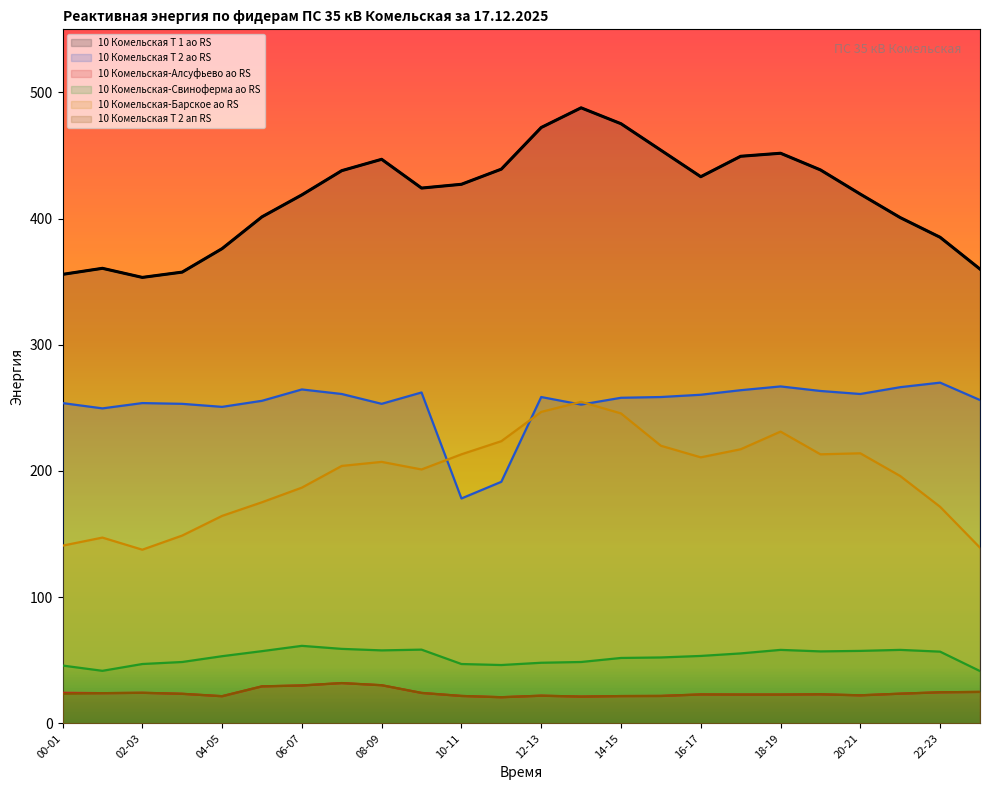

Rank the categories by 10 Комельская-Алсуфьево ао RS value from highest to lowest.

07-08, 08-09, 06-07, 05-06, 23-00, 22-23, 00-01, 02-03, 09-10, 01-02, 21-22, 03-04, 19-20, 16-17, 17-18, 18-19, 20-21, 12-13, 10-11, 15-16, 14-15, 04-05, 13-14, 11-12